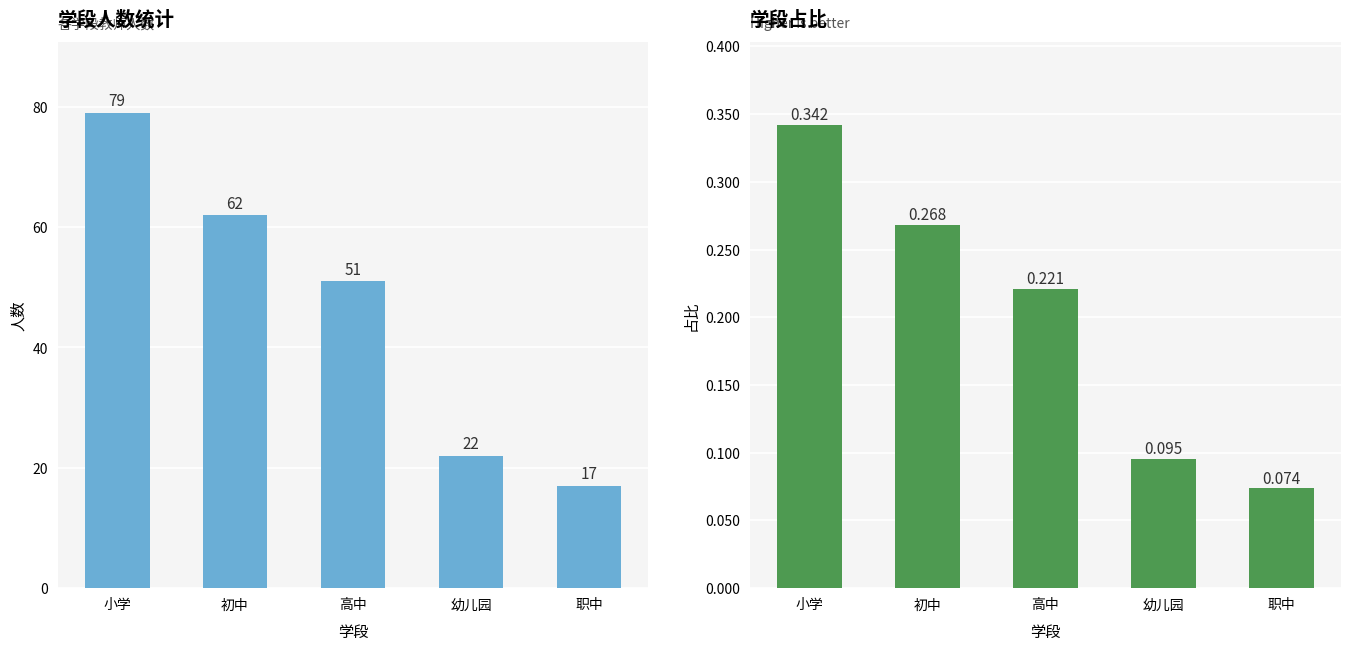

What is the label of the 1st bar from the left?

小学